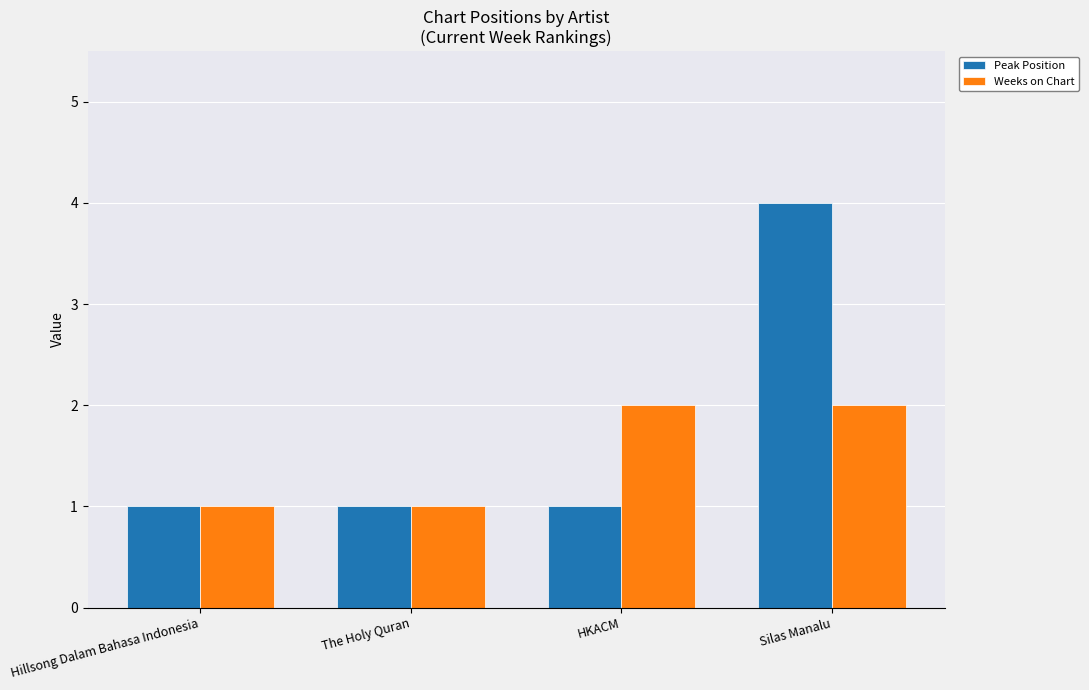

What is the label of the 4th bar from the right?

Hillsong Dalam Bahasa Indonesia